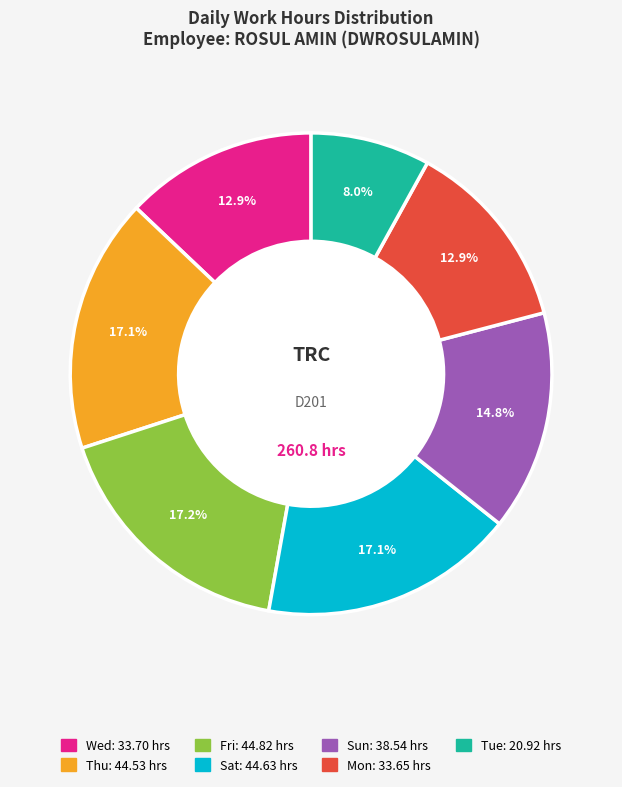

How many slices are in this pie chart?

7